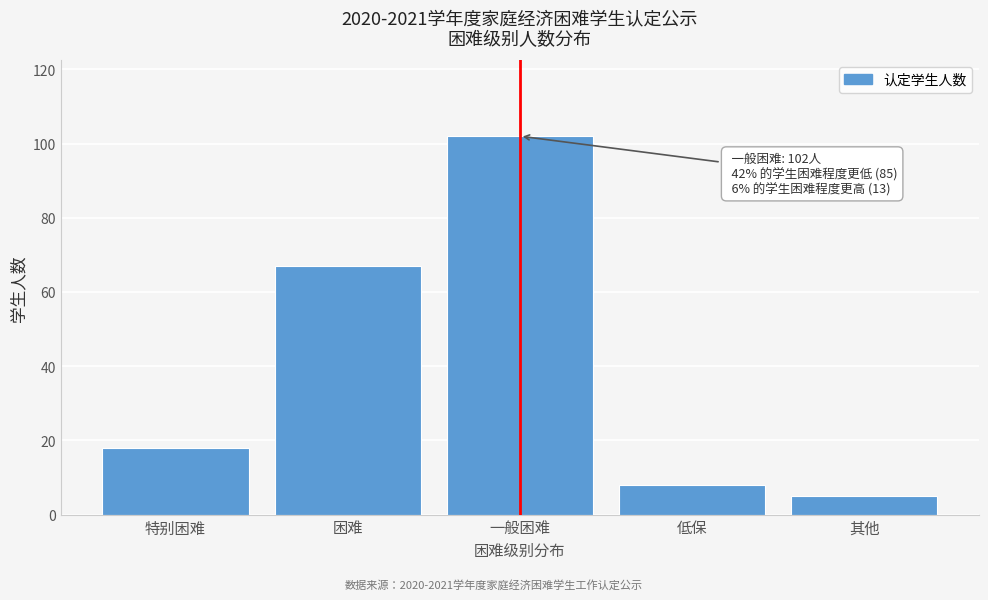

Reading right to left, transcribe all the data shown in this chart.

其他=5	低保=8	一般困难=102	困难=67	特别困难=18